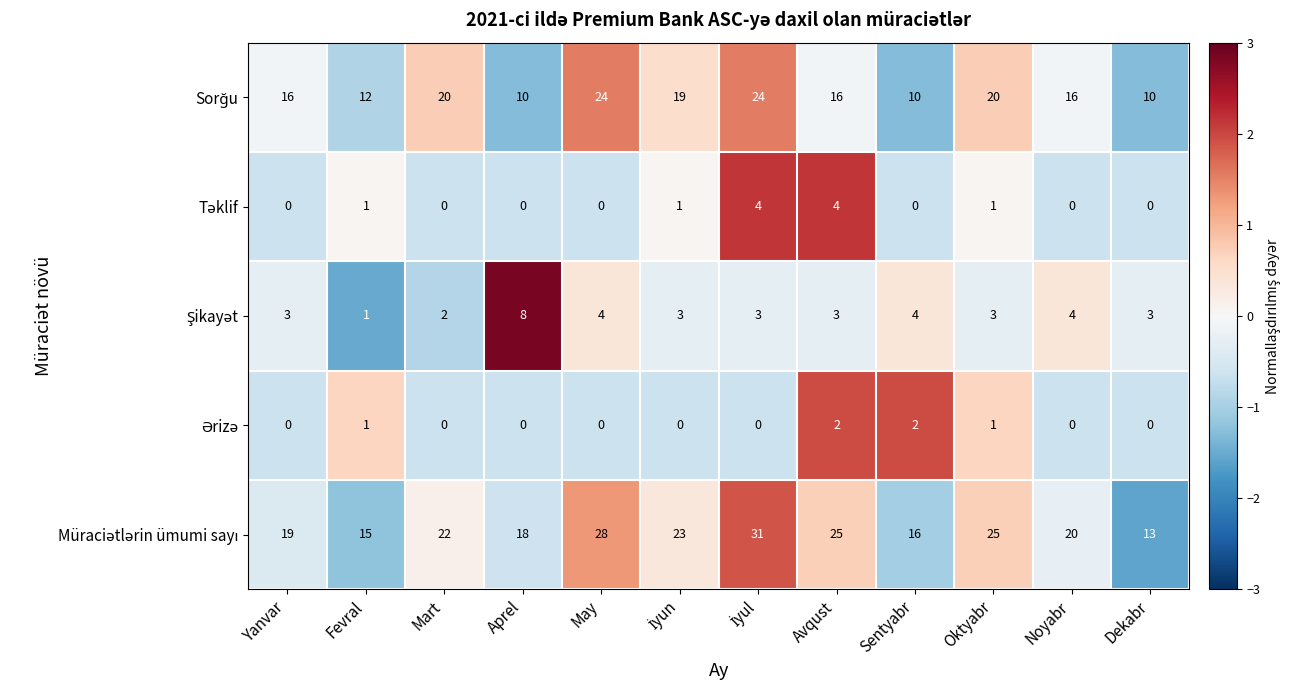

What is the greatest value displayed?

31